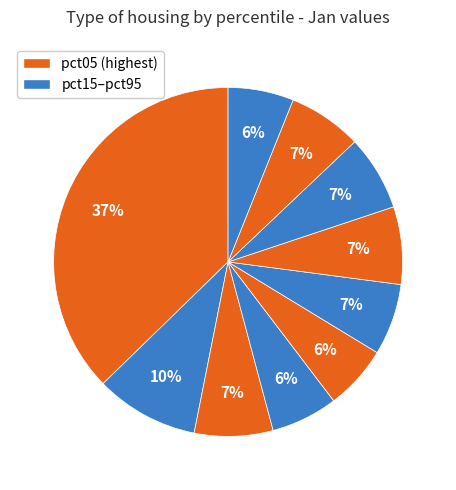

How many slices are in this pie chart?

10